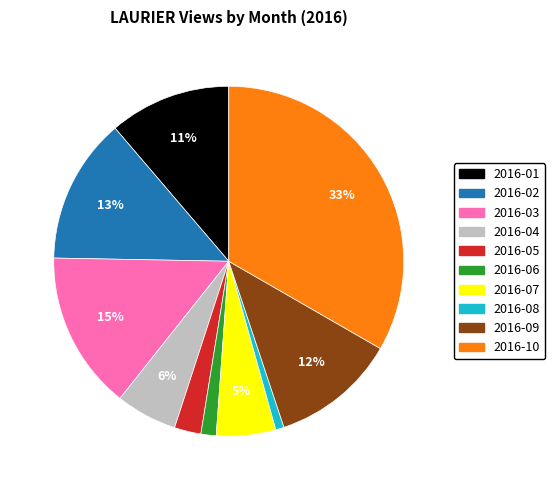

Is there a majority slice in this chart?

No